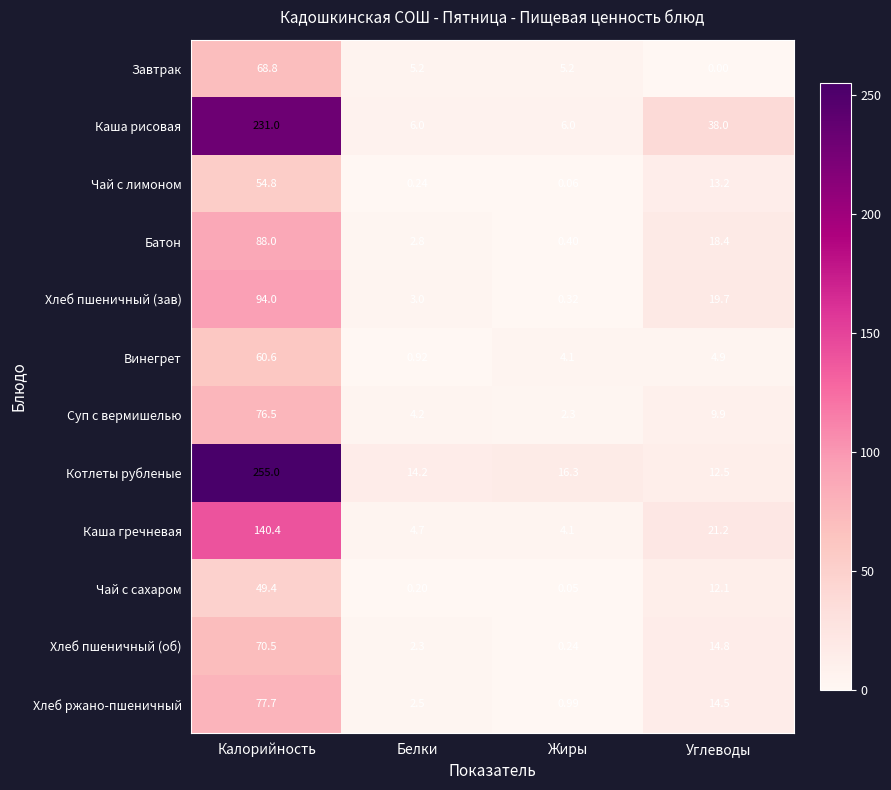

At how many categories does at least one series exceed 240?

1